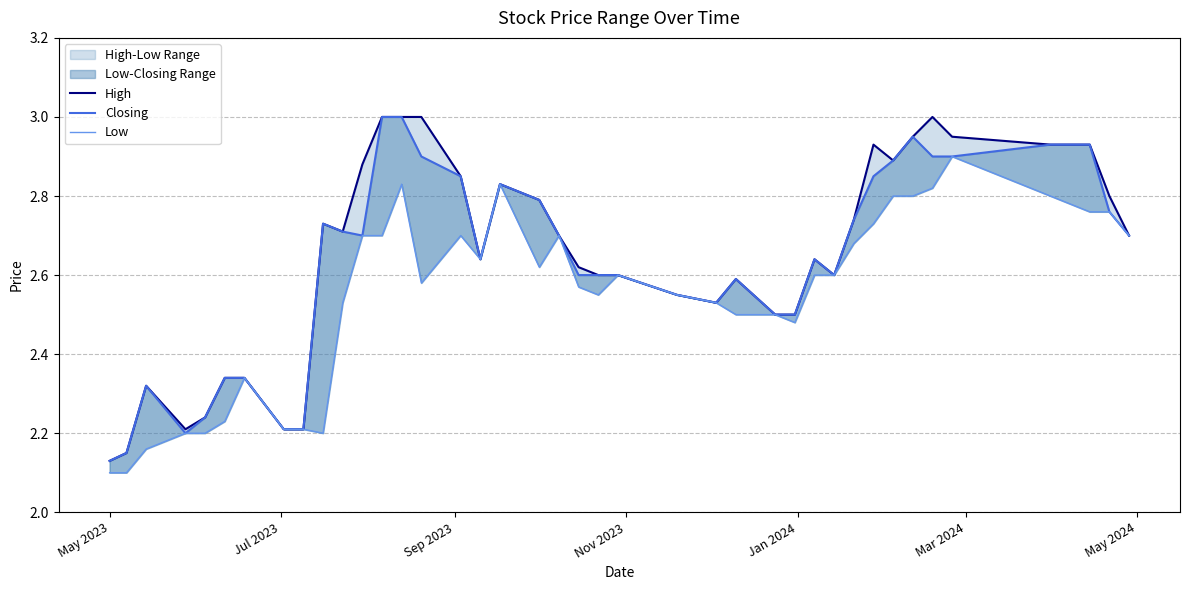

True or false: Low and Closing intersect in this chart.

False